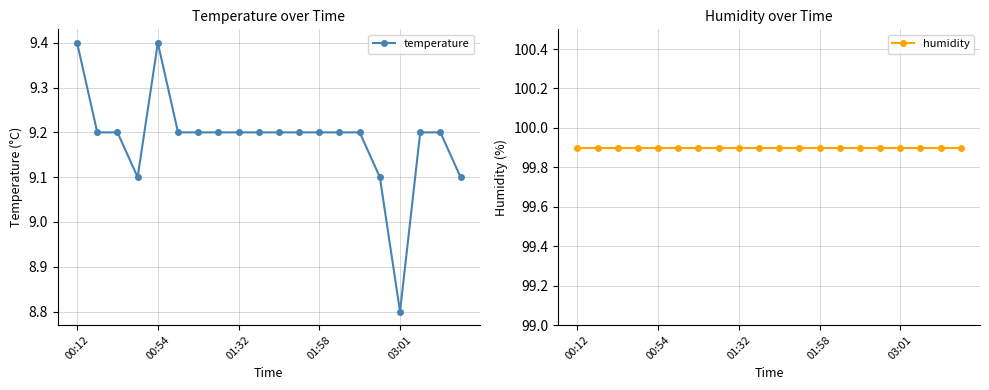

Where does the temperature series first go above 9?

00:12